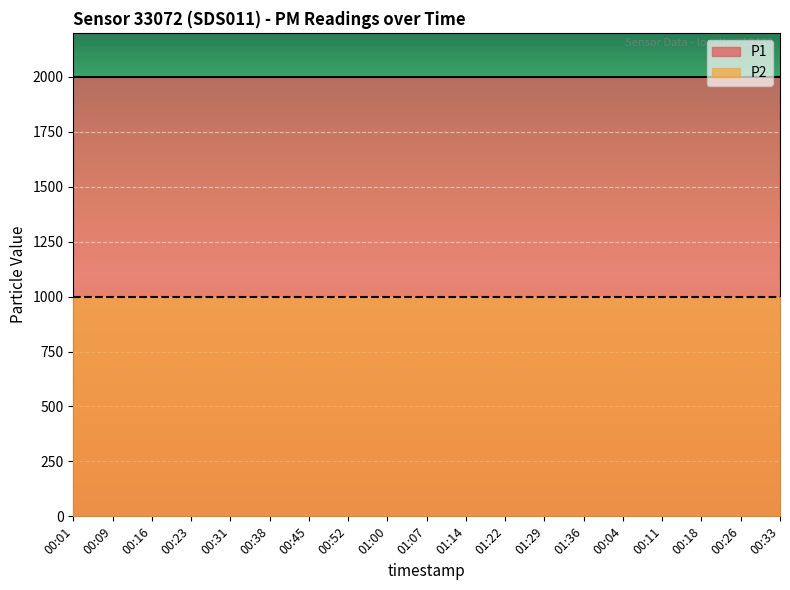

Between 00:16 and 01:36, which series saw the biggest shift?

P1